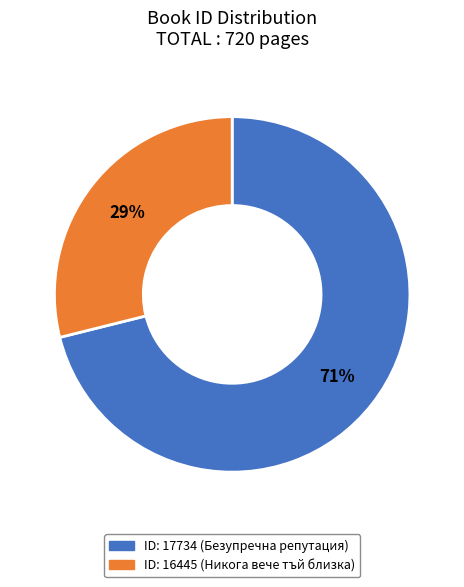

Is there a majority slice in this chart?

Yes